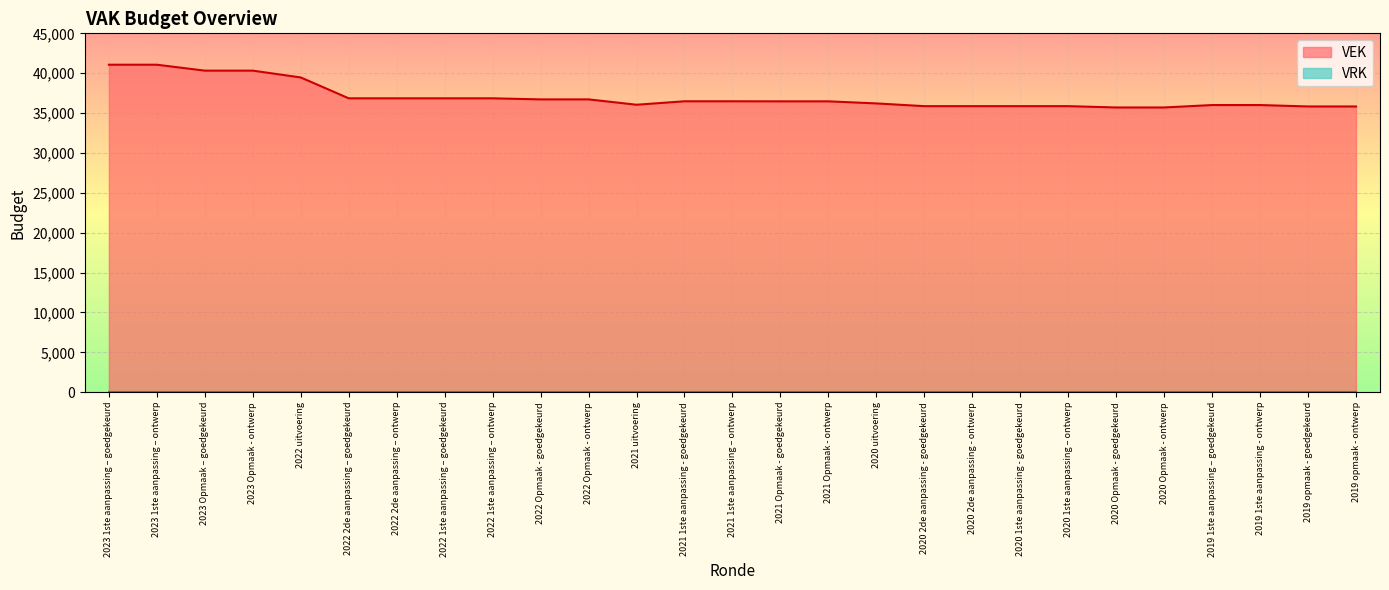

What is the value of the 18th point from the left?

35869